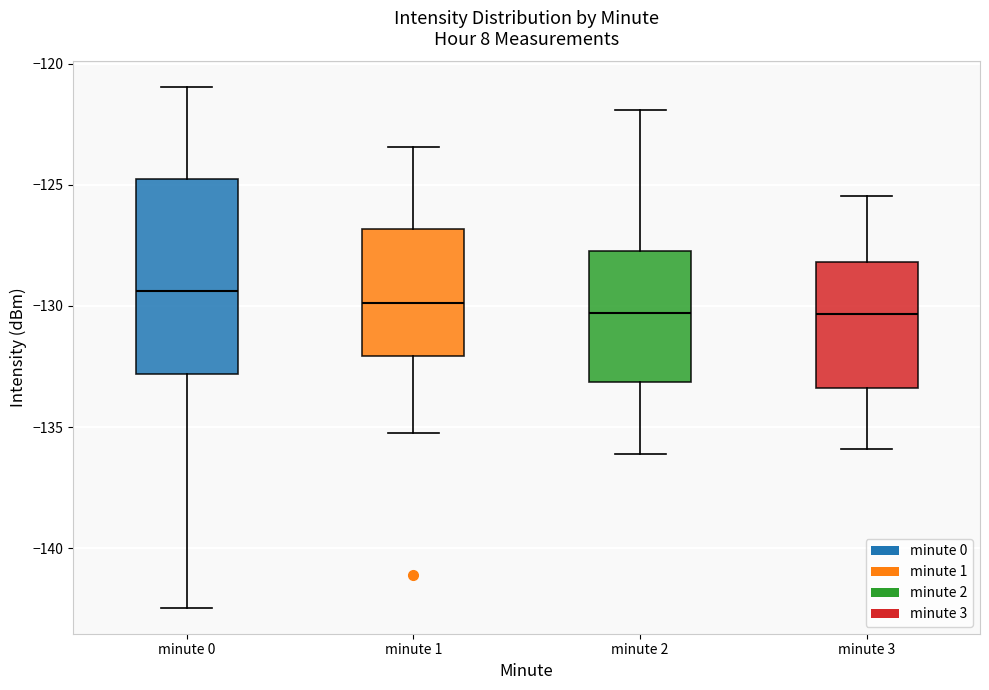

Reading left to right, read every box against the y-axis: the position of its median line, the range the box covers, and the ends of its whiskers. The values are not printed on the chart, so give them approximately, as read against the axis.

minute 0: median -129.5, box -133.0 to -124.5, whiskers -142.5 to -121.0
minute 1: median -130.0, box -132.0 to -127.0, whiskers -135.0 to -123.5
minute 2: median -130.5, box -133.0 to -127.5, whiskers -136.0 to -122.0
minute 3: median -130.5, box -133.5 to -128.0, whiskers -136.0 to -125.5